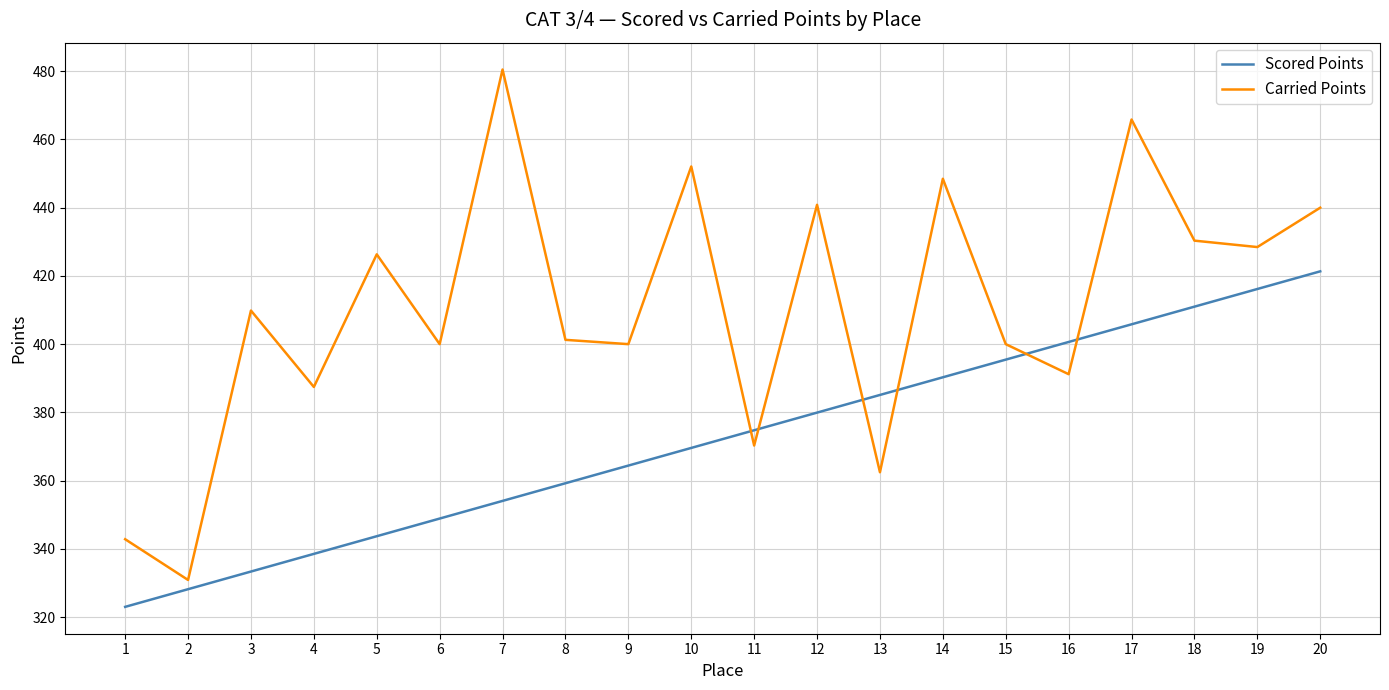

Where does the Carried Points series first go above 409?

3